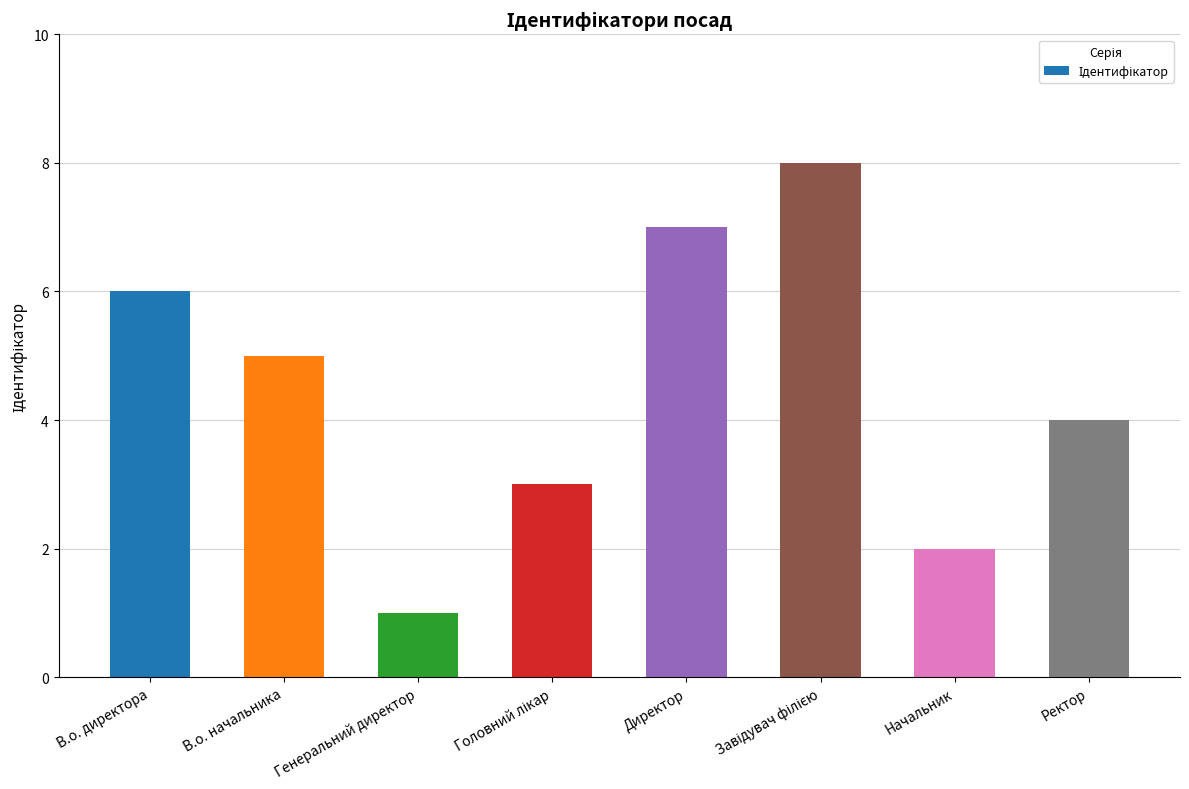

What is the difference between the second highest and second lowest values?

5